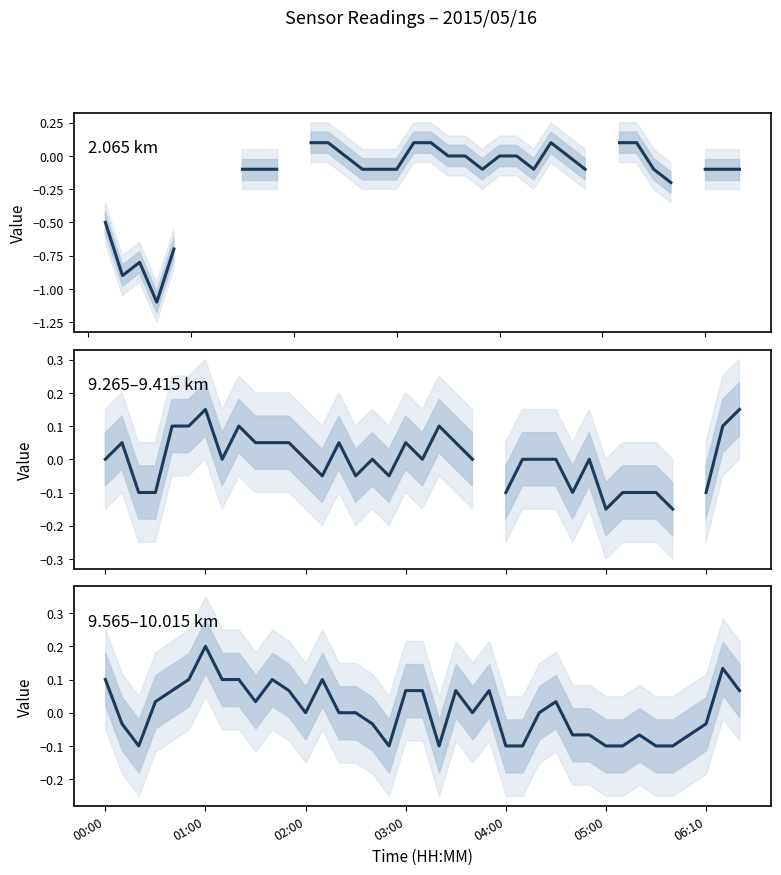

True or false: 9.565–10.015 km has a value of -0.1 at 25.

False